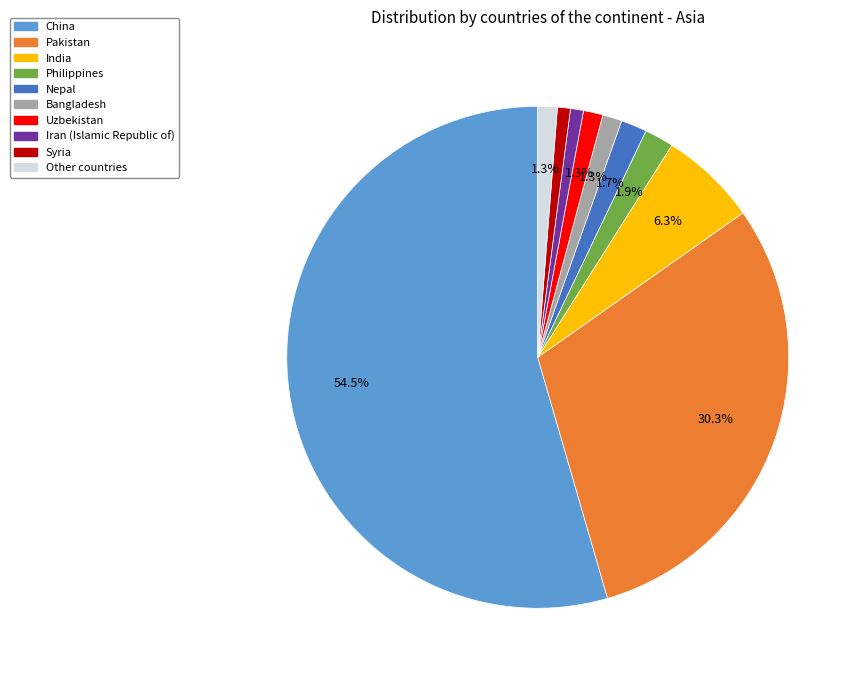

To the nearest percent, what is the difference between the India and Nepal slice percentages?

5%